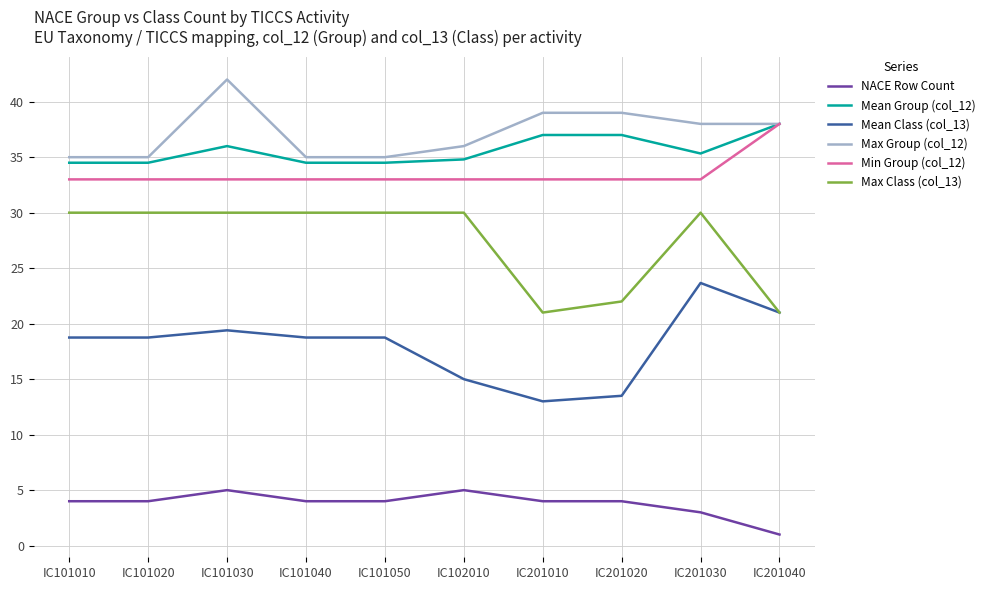

True or false: Mean Class (col_13) and NACE Row Count cross at least once.

False